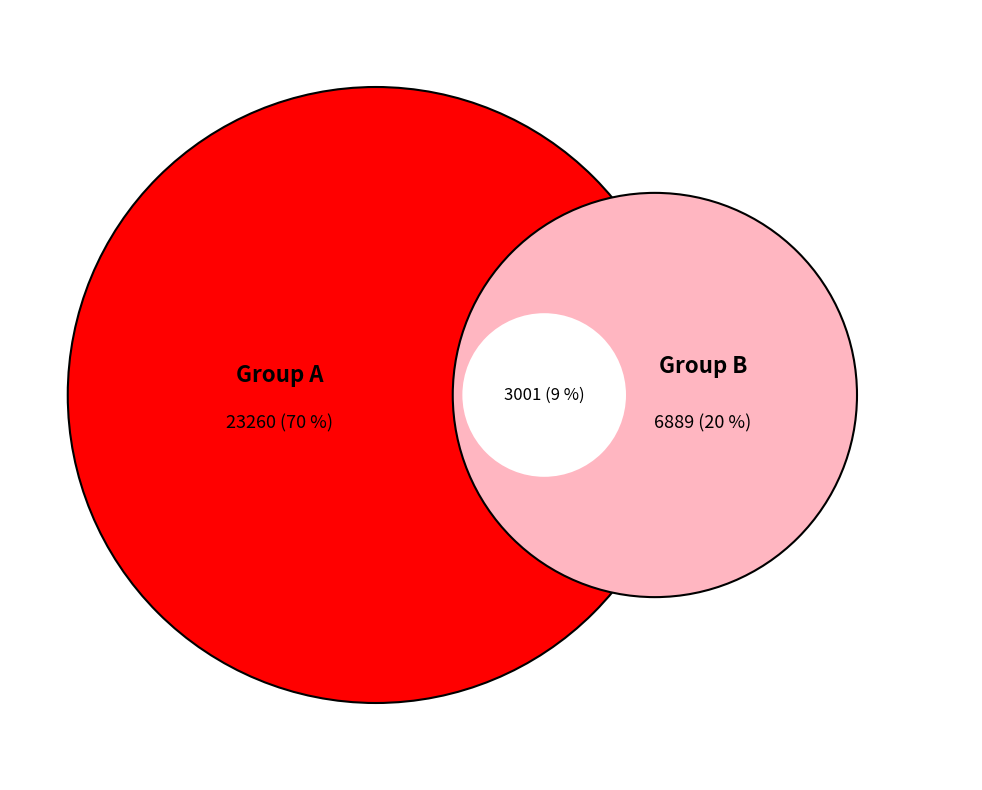

What is the change in value from 7 to 4?

-3